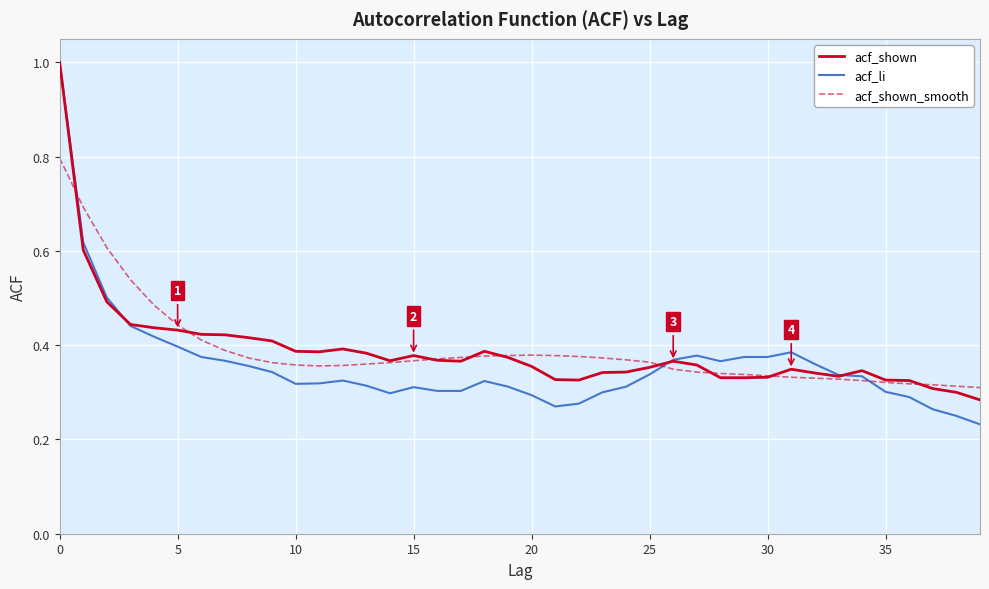

What is the greatest value displayed?

1.0